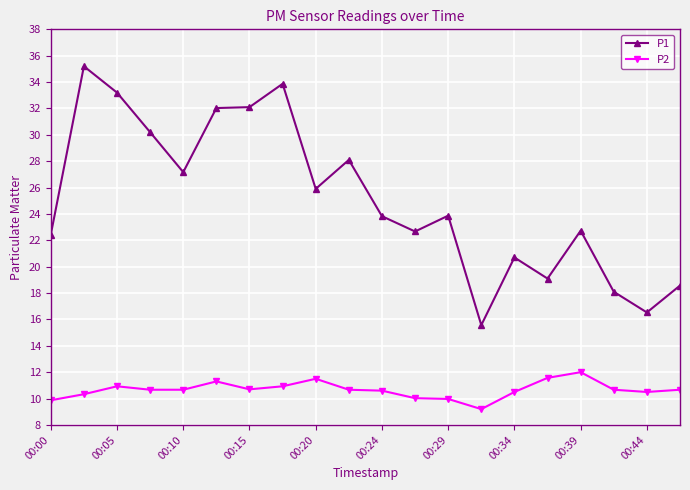

What is the minimum value for P2?

9.2